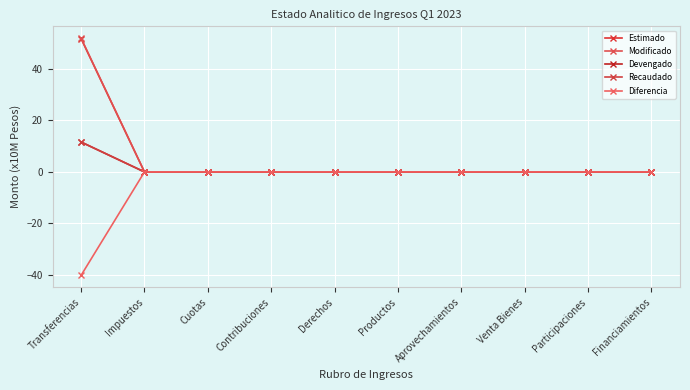

Is this an area chart (filled region under the line)?

No